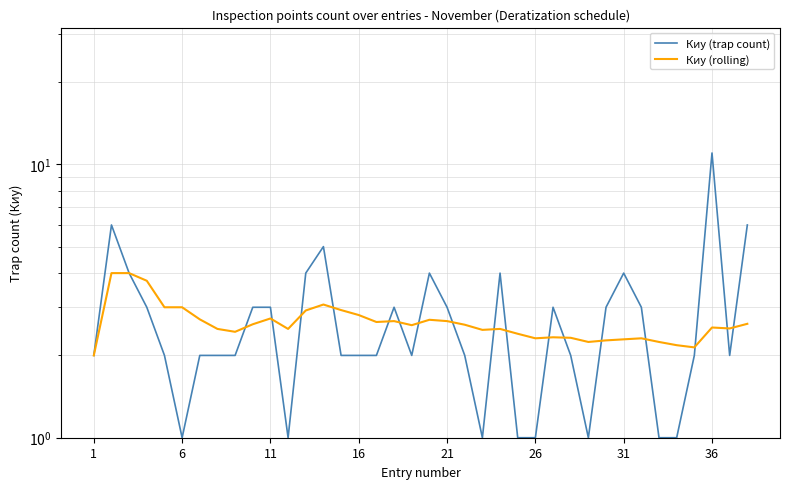

What is the highest value of the Киу (trap count) series?

11.0